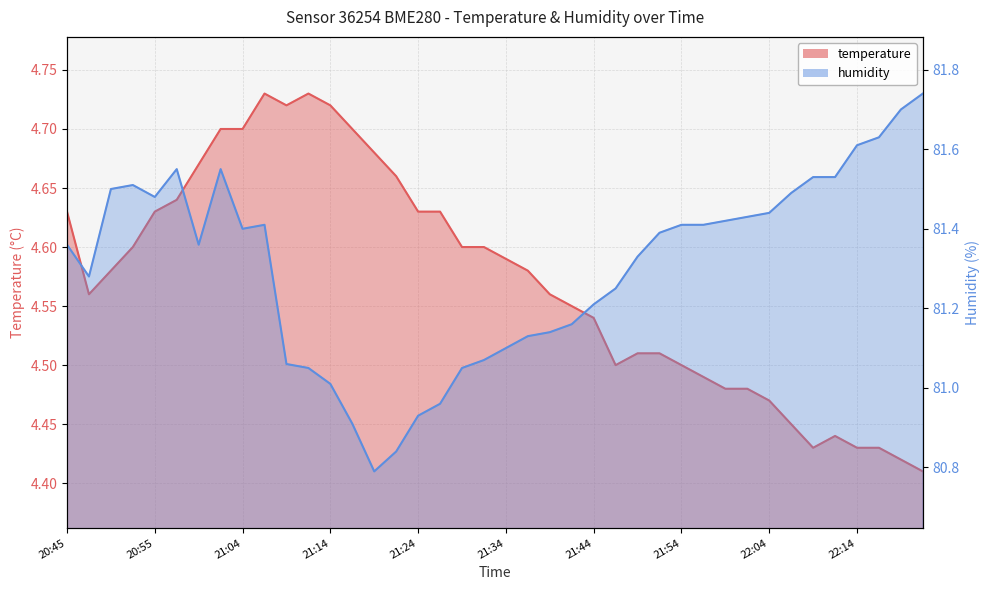

The temperature series shows 4.4 at 22:16. True or false?

True